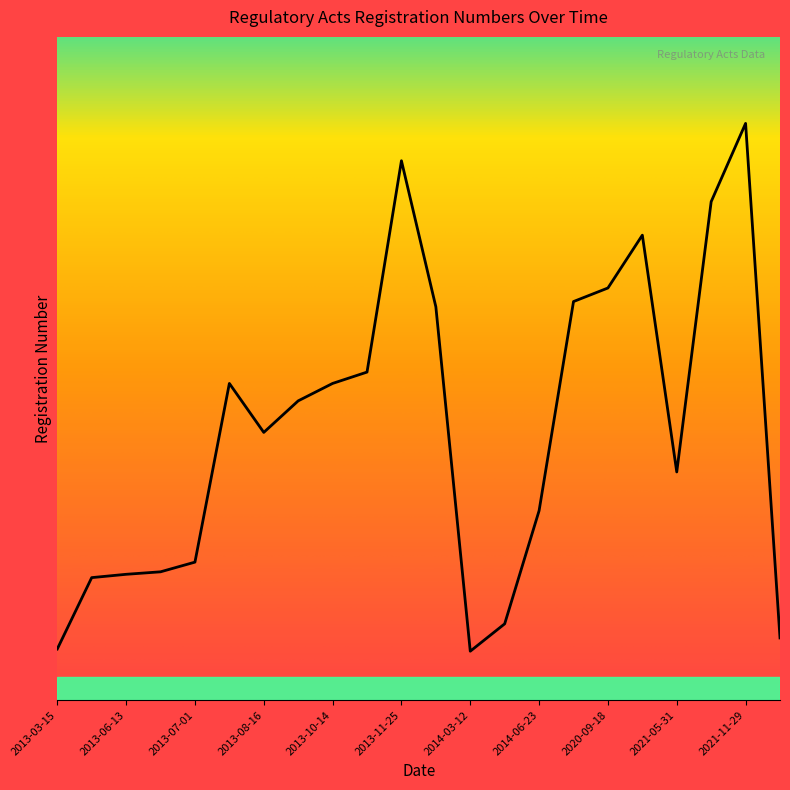

What is the label of the 20th point from the right?

2013-06-13